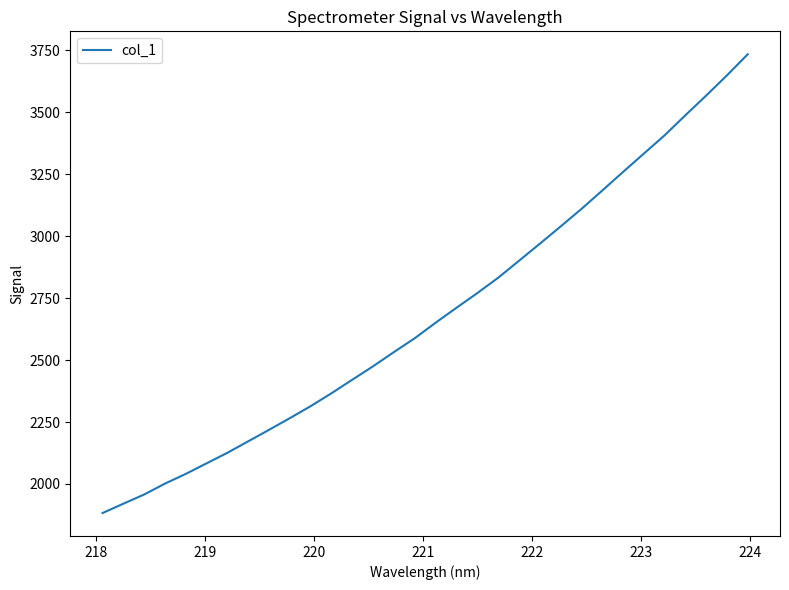

What is the smallest value displayed?

1882.8